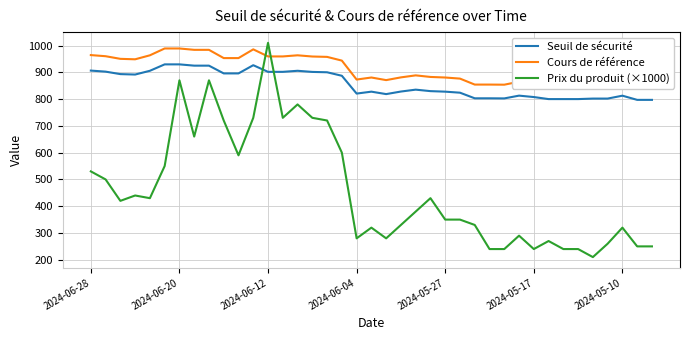

How many values in the Prix du produit (×1000) series exceed 380?

19